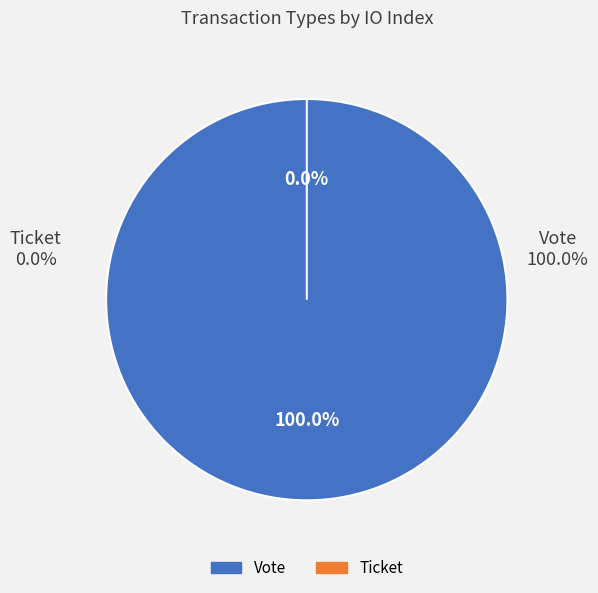

The Ticket slice represents 0% of the pie. True or false?

True